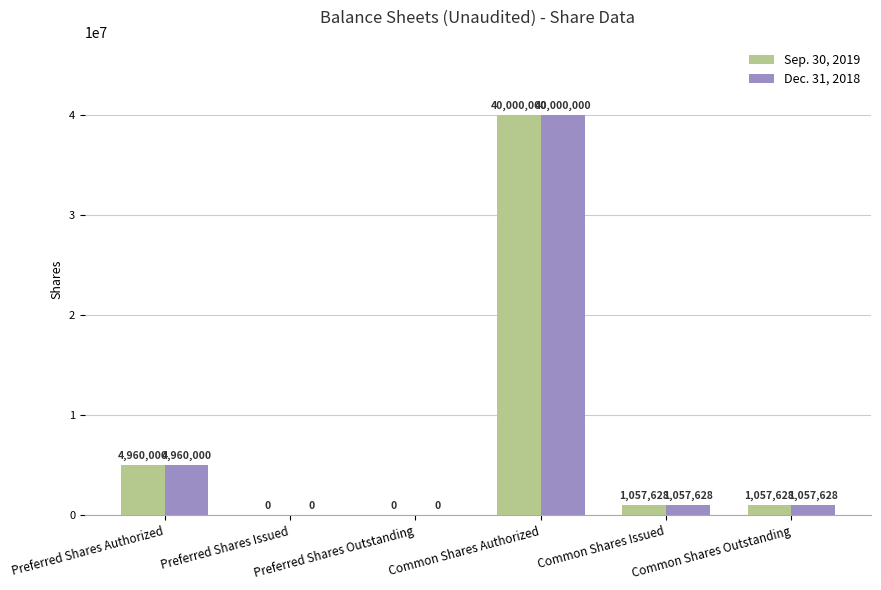

At which category is the sum across all series the highest?

Common Shares Authorized